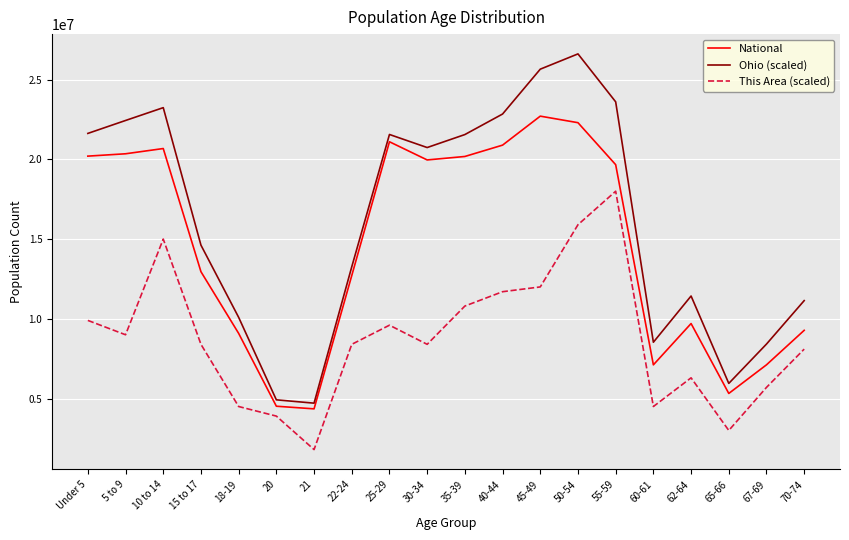

True or false: National has a value of 11777662 at 67-69.

False